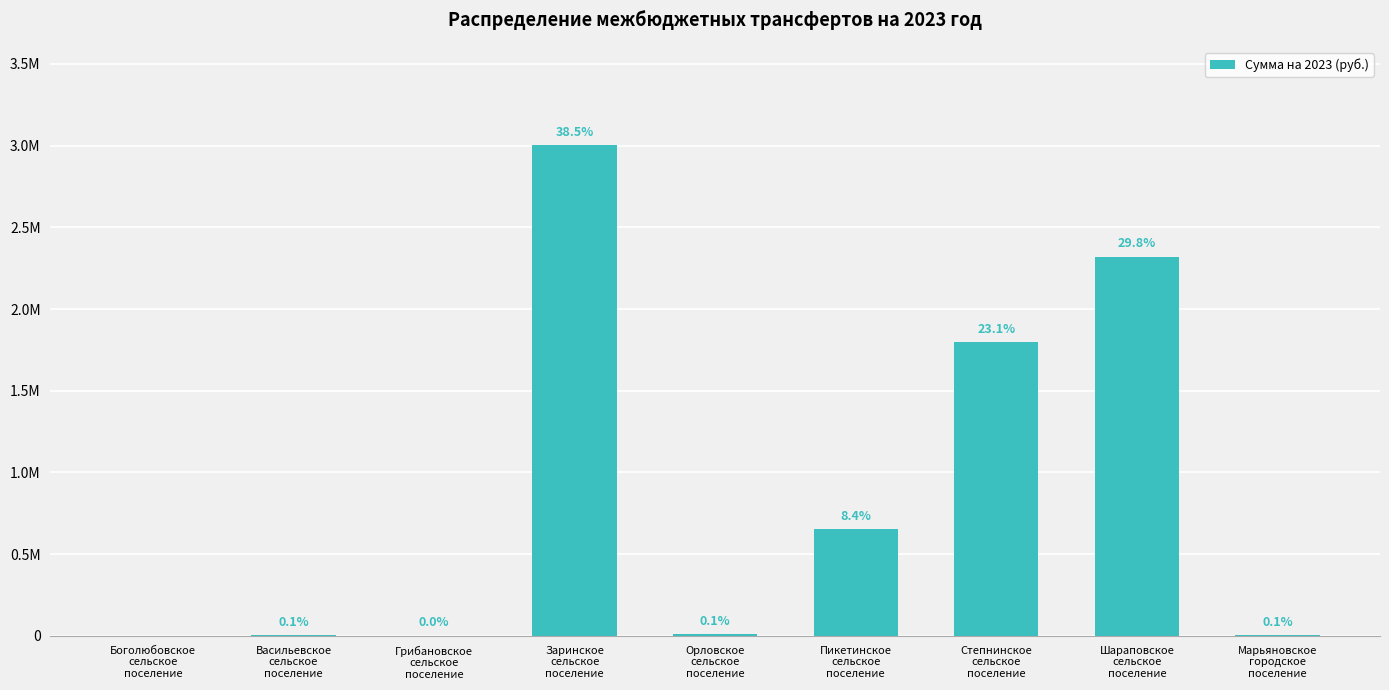

True or false: the data shows 2321239.3 at Шараповское
сельское
поселение.

True